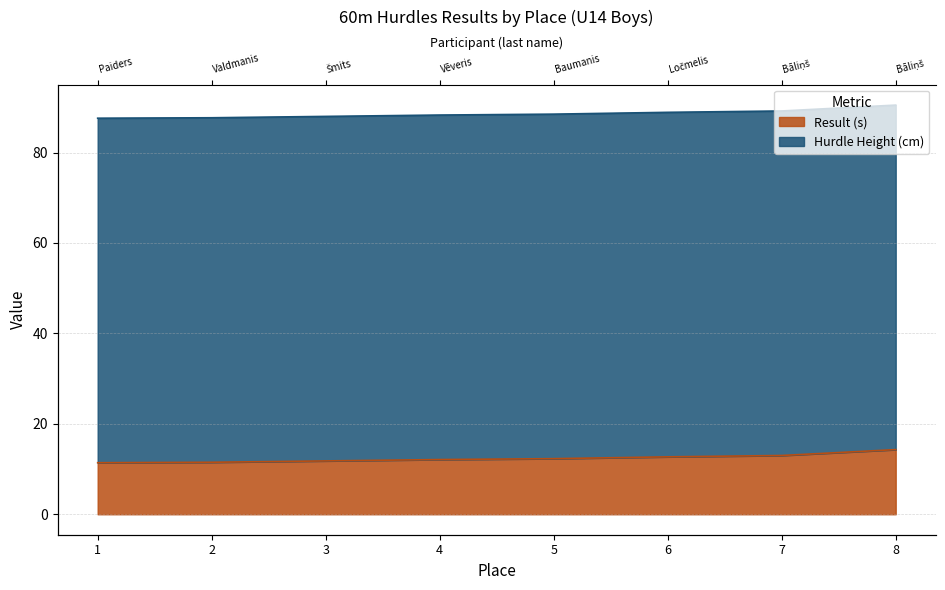

Which category has the lowest value across all series?

1